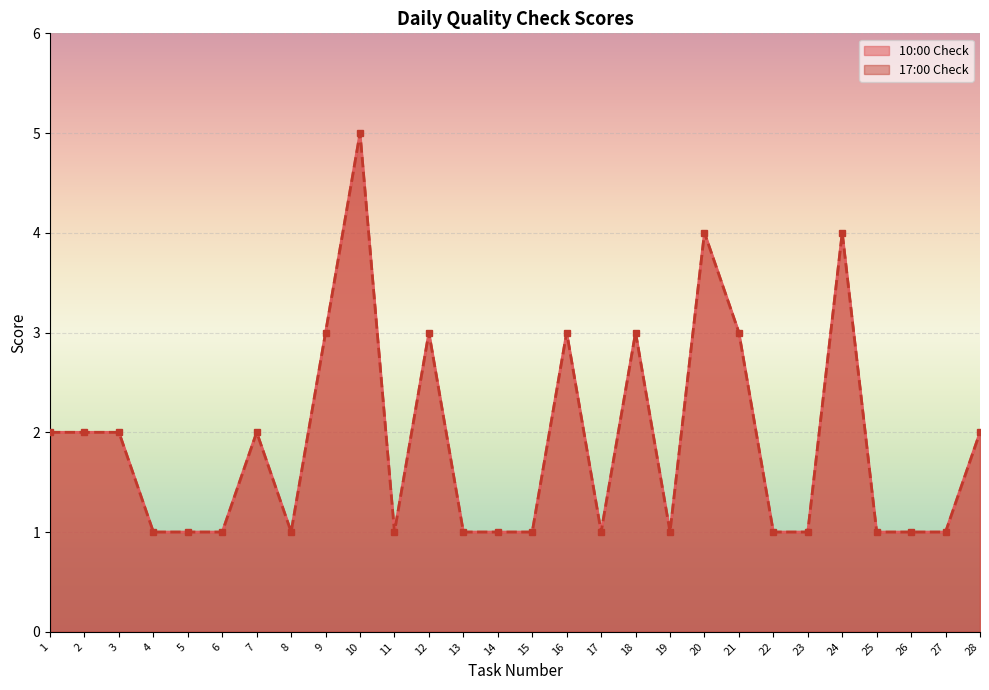

How many categories are shown in the chart?

28